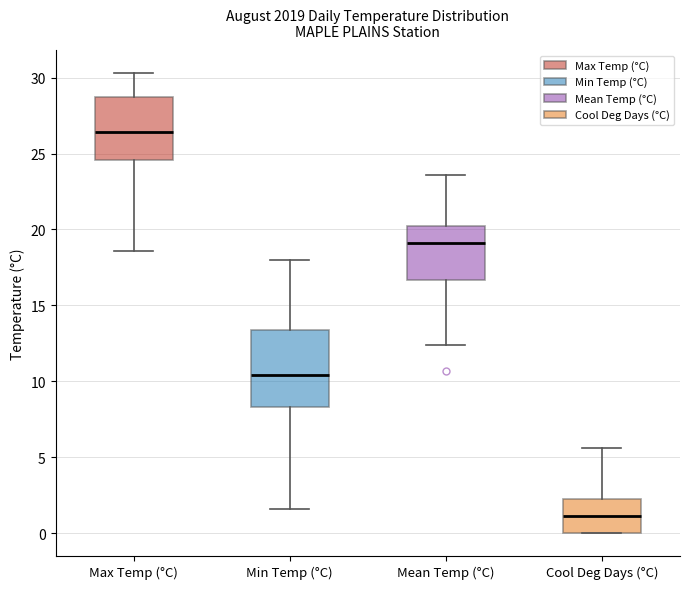

Reading left to right, read every box against the y-axis: the position of its median line, the range the box covers, and the ends of its whiskers. The values are not printed on the chart, so give them approximately, as read against the axis.

Max Temp (°C): median 26.5, box 24.5 to 29.0, whiskers 18.5 to 30.5
Min Temp (°C): median 10.5, box 8.5 to 13.5, whiskers 1.5 to 18.0
Mean Temp (°C): median 19.0, box 16.5 to 20.5, whiskers 12.5 to 23.5
Cool Deg Days (°C): median 1.0, box 0.0 to 2.5, whiskers 0.0 to 5.5